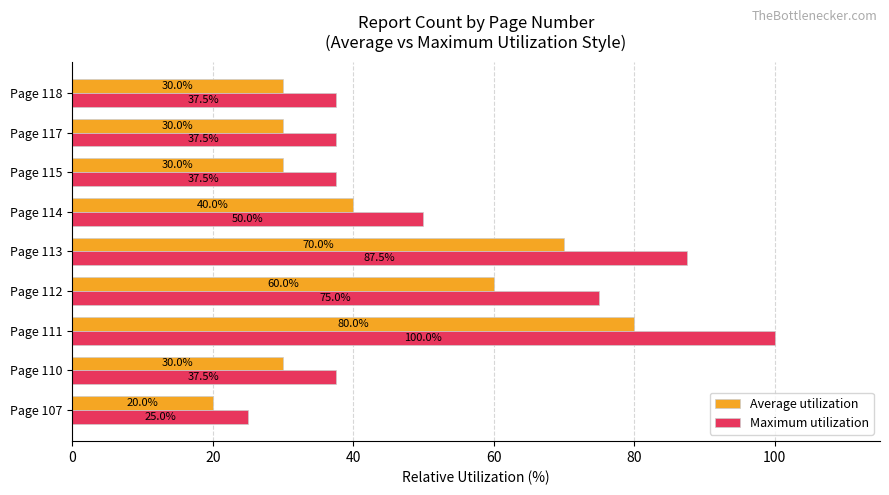

Where is Maximum utilization nearest to the value 62?

Page 114